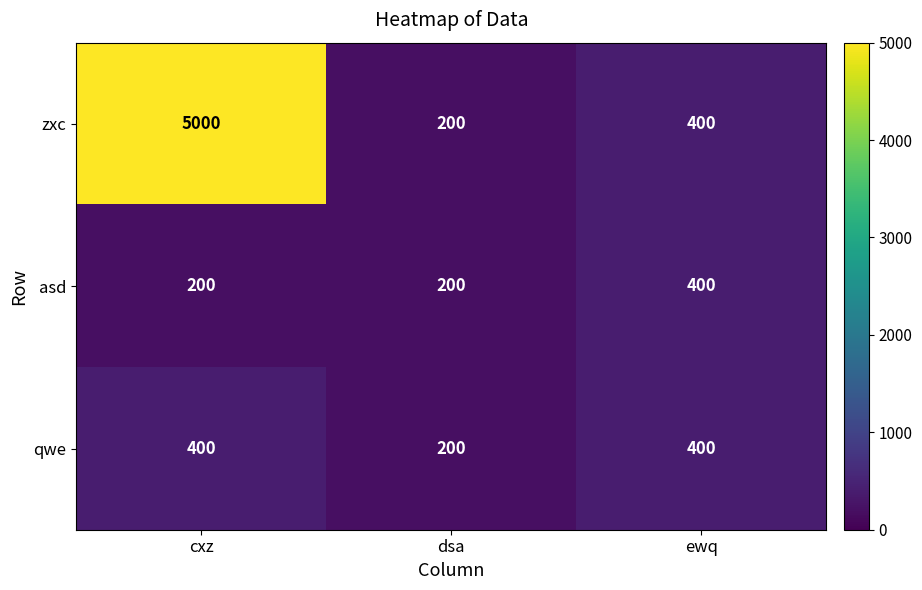

How many data points does each series have?

3